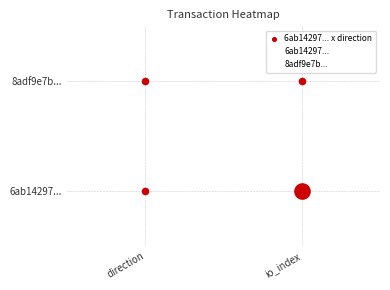

What is the total value across all series at direction?

1